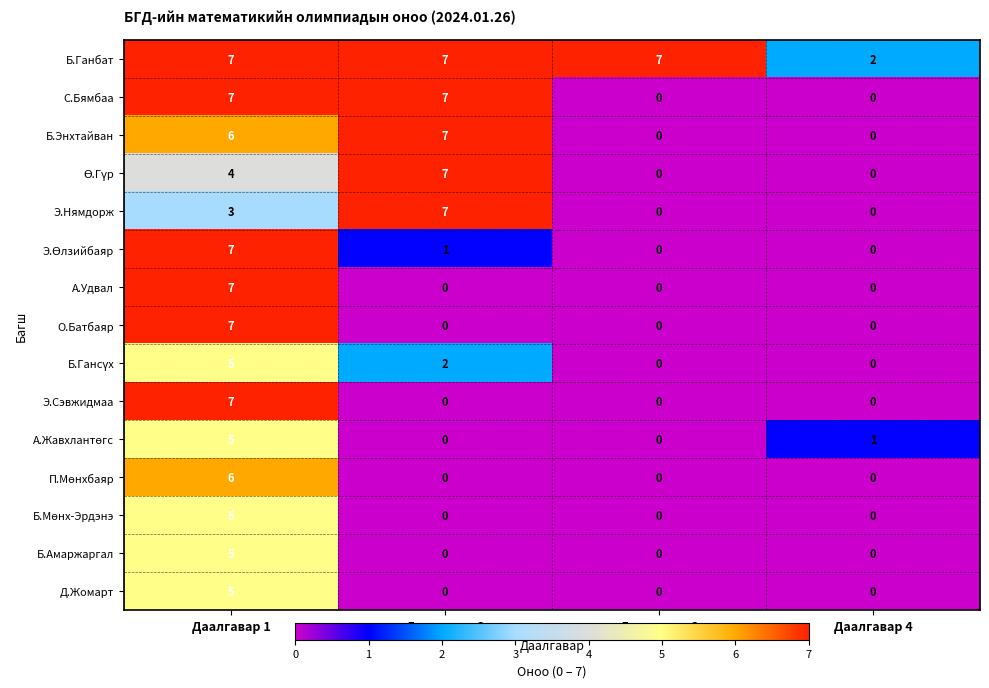

How many Б.Амаржаргал values are between 0 and 5?

4